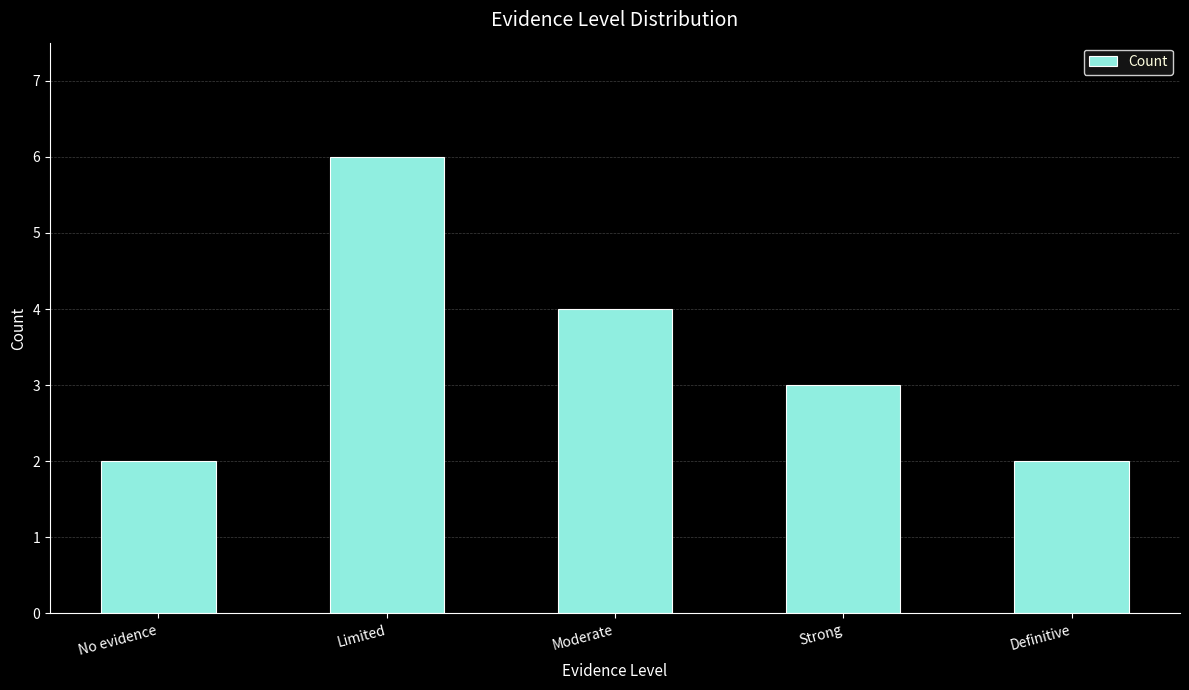

At which label is the value closest to 4?

Moderate